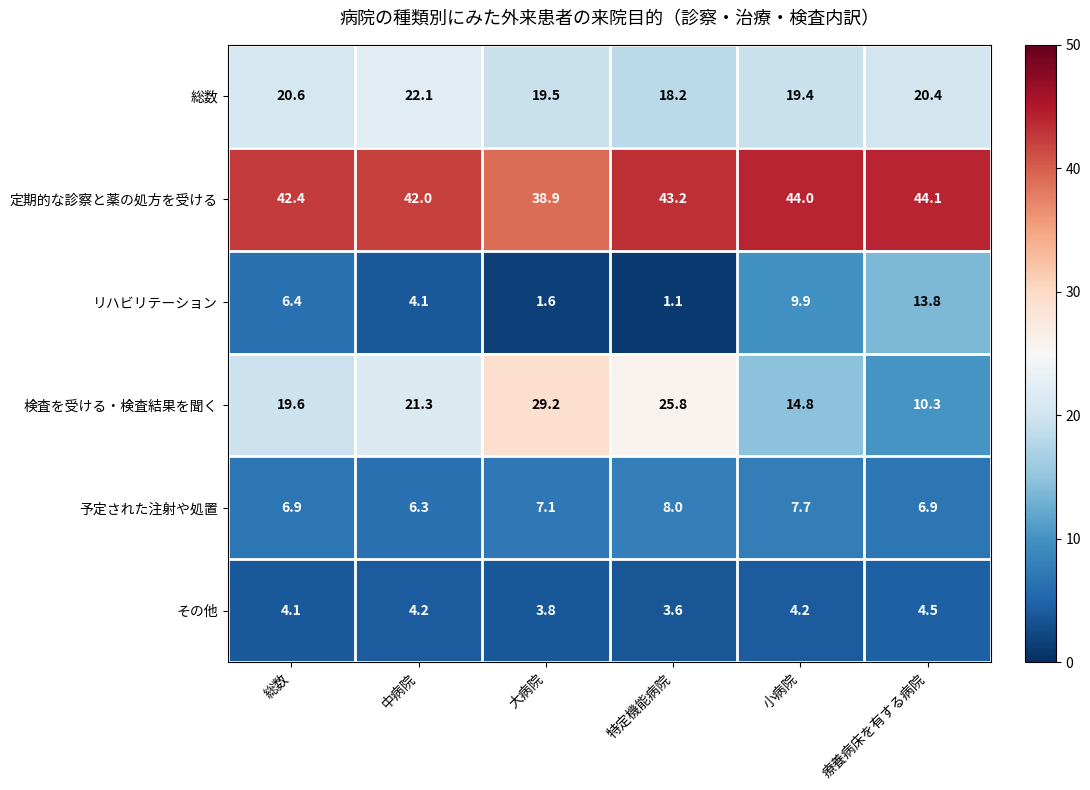

The value of 総数 at 療養病床を有する病院 is 14.2. True or false?

False